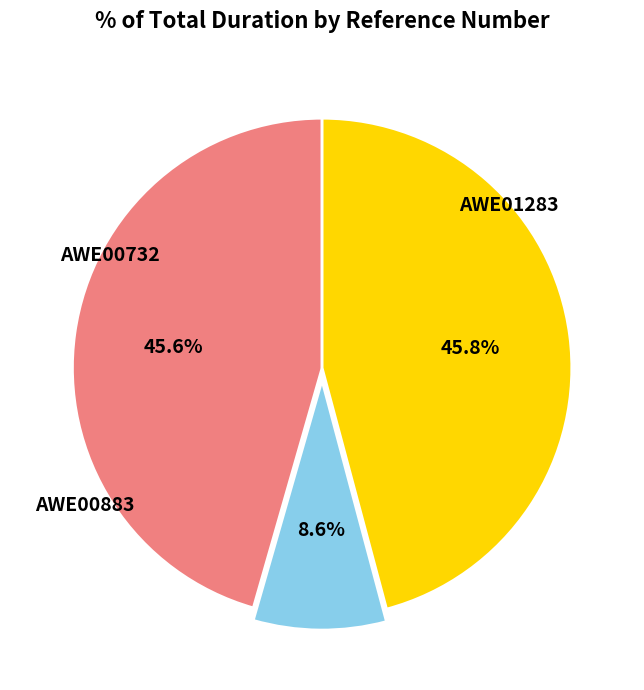

Which slice is the smallest?

AWE00883